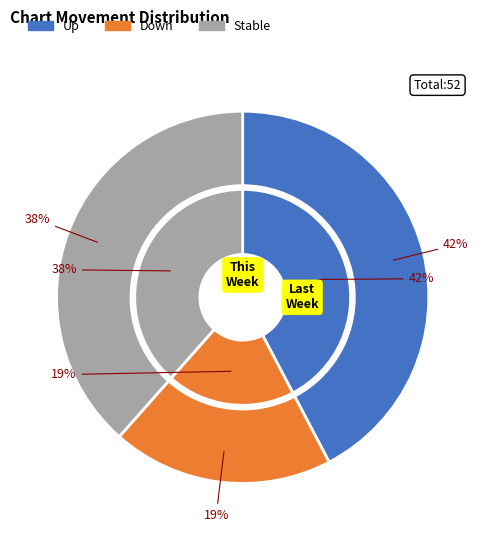

The down slice represents 26% of the pie. True or false?

False